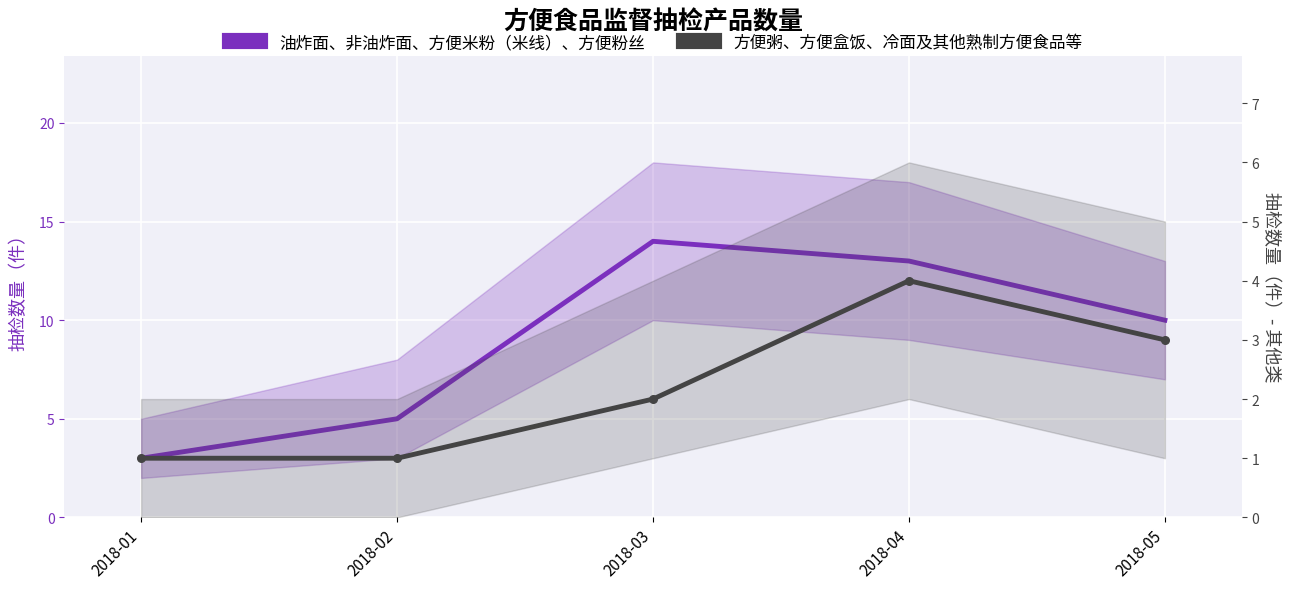

What are all the series names shown in the legend?

油炸面、非油炸面、方便米粉（米线）、方便粉丝, 方便粥、方便盒饭、冷面及其他熟制方便食品等